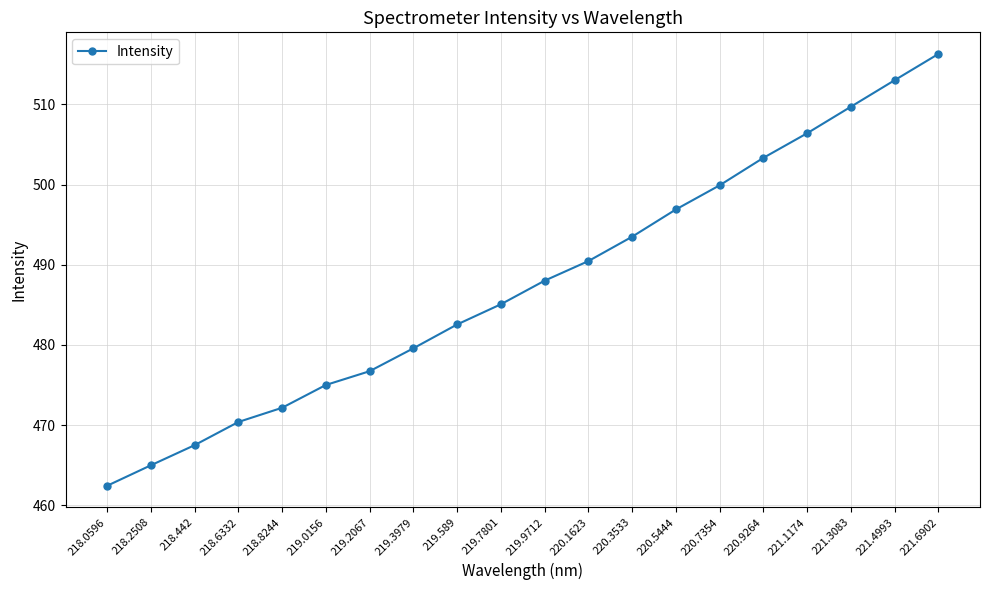

What is the difference between the second highest and minimum values?

50.6